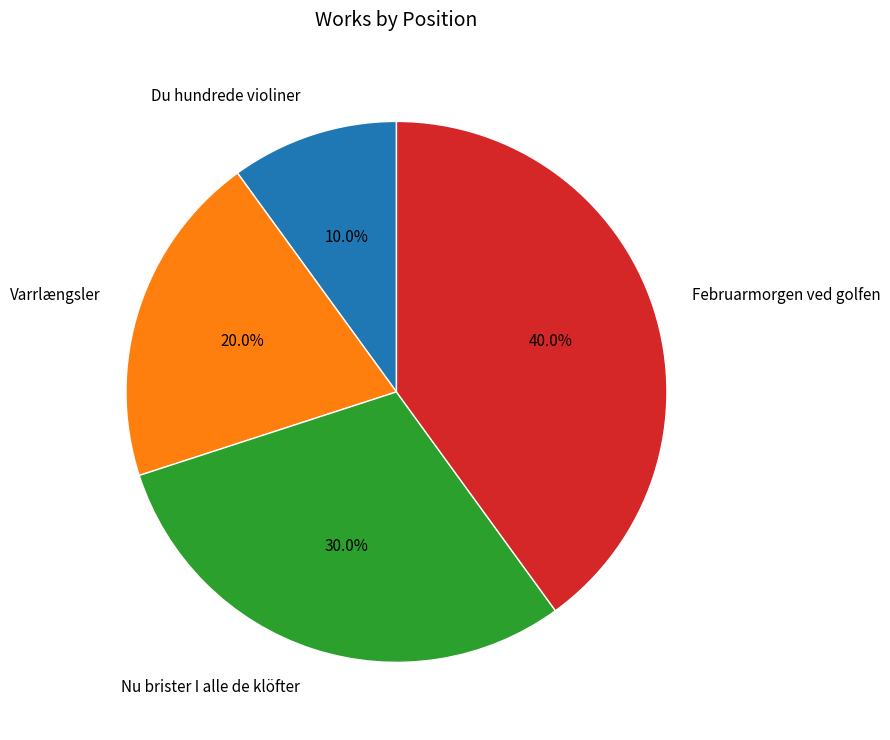

Do Du hundrede violiner and Nu brister I alle de klöfter together represent more than half of the pie?

No